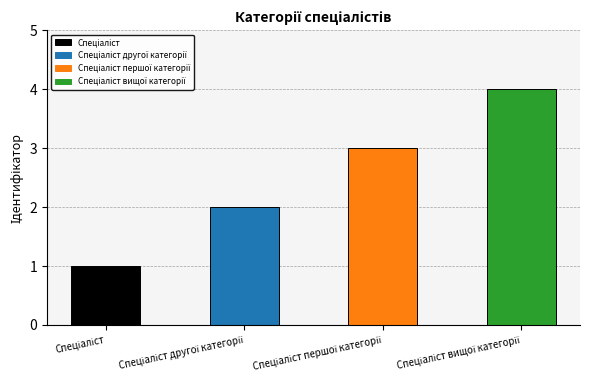

What is the maximum value shown in the chart?

4